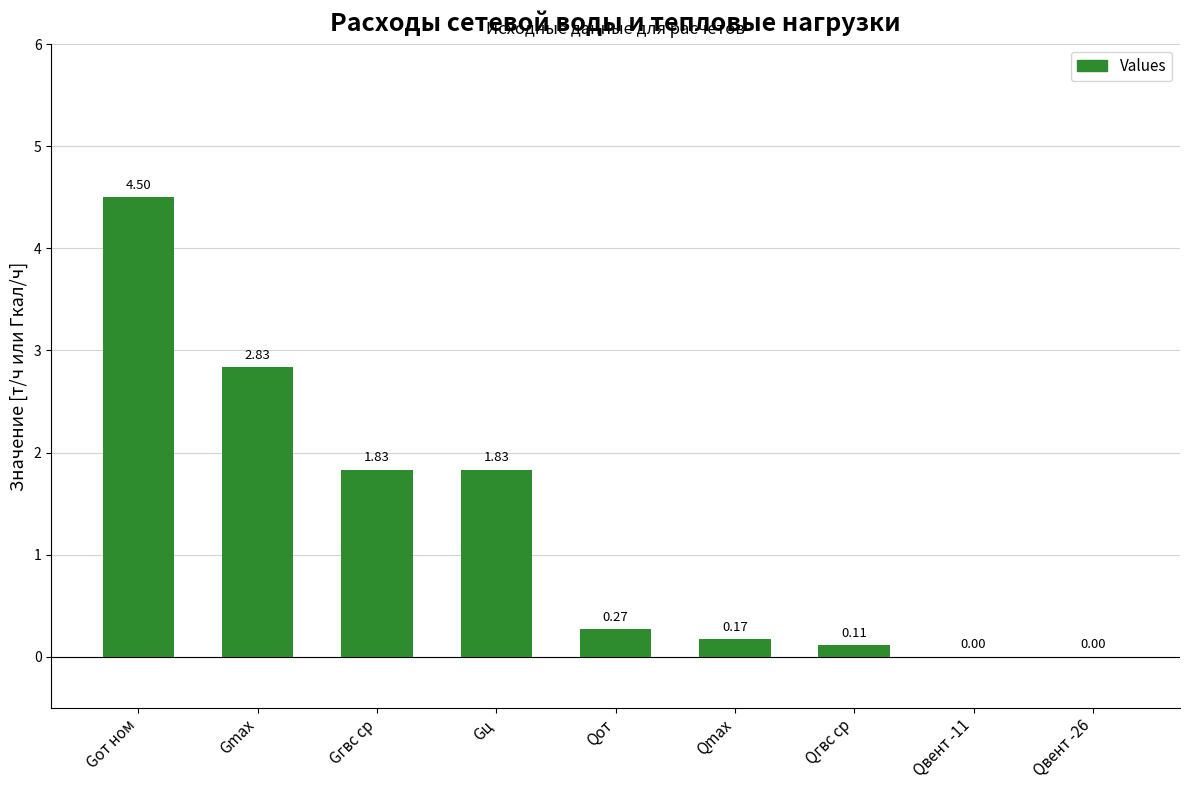

What is the sum of all values?

11.6